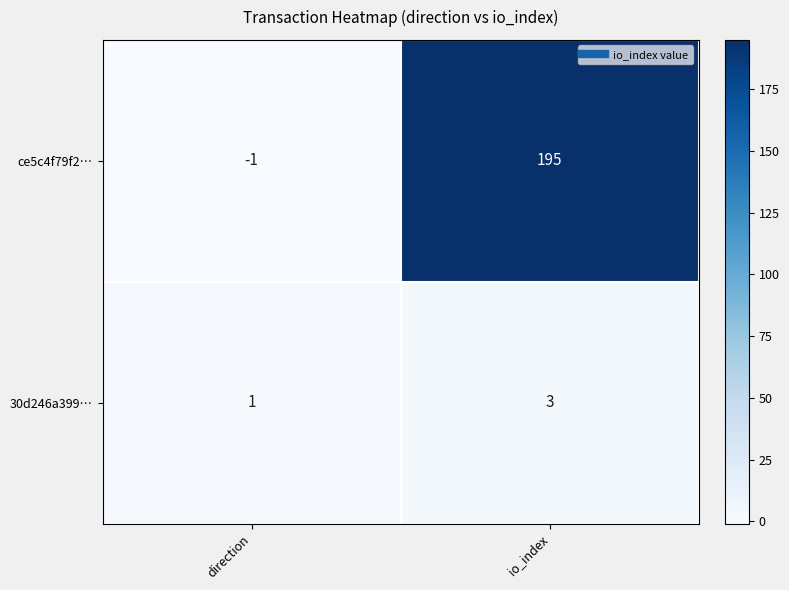

Reading right to left, list all the values displayed in this chart.

ce5c4f79f2…: io_index=195	direction=-1
30d246a399…: io_index=3	direction=1